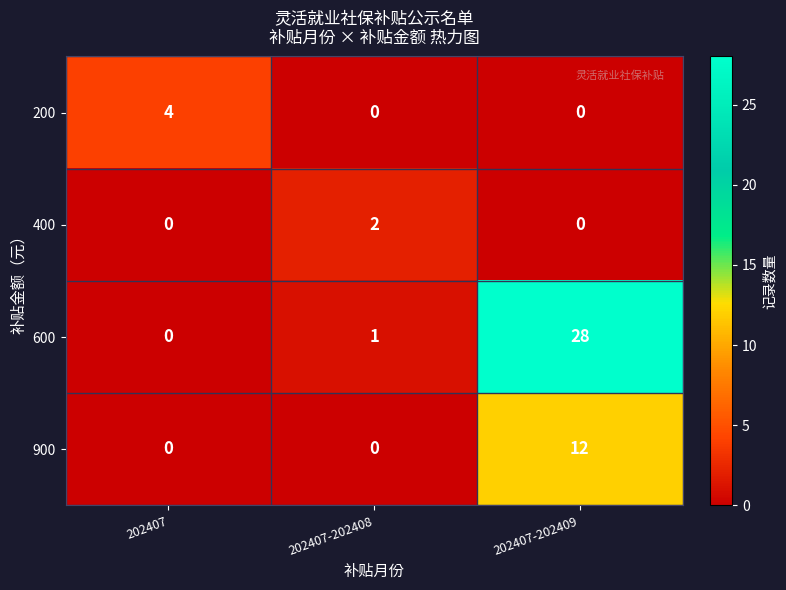

Is it true that 400 equals 1 at 202407-202408?

False